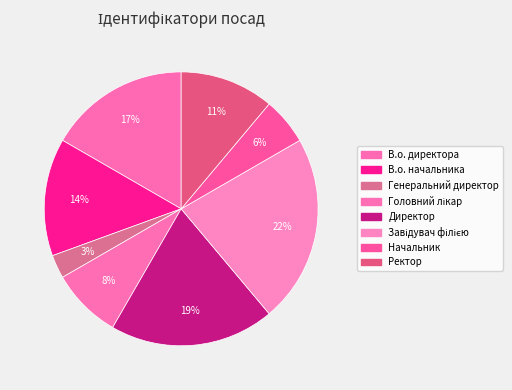

Rank the categories by value from lowest to highest.

Генеральний директор, Начальник, Головний лікар, Ректор, В.о. начальника, В.о. директора, Директор, Завідувач філією